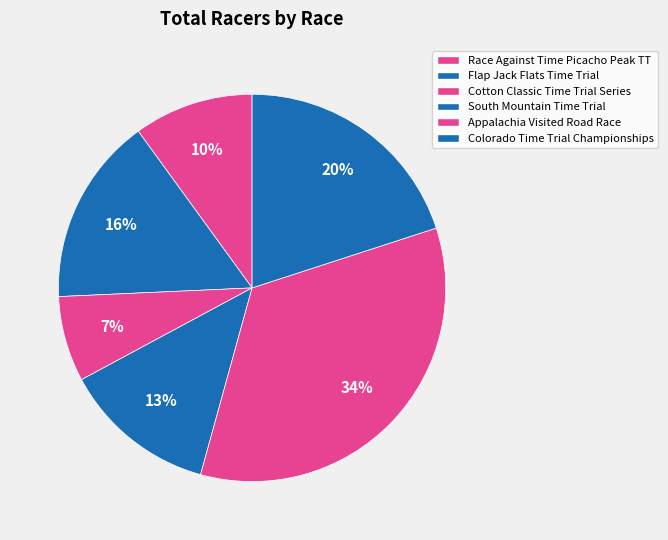

How many segments does this pie chart have?

6